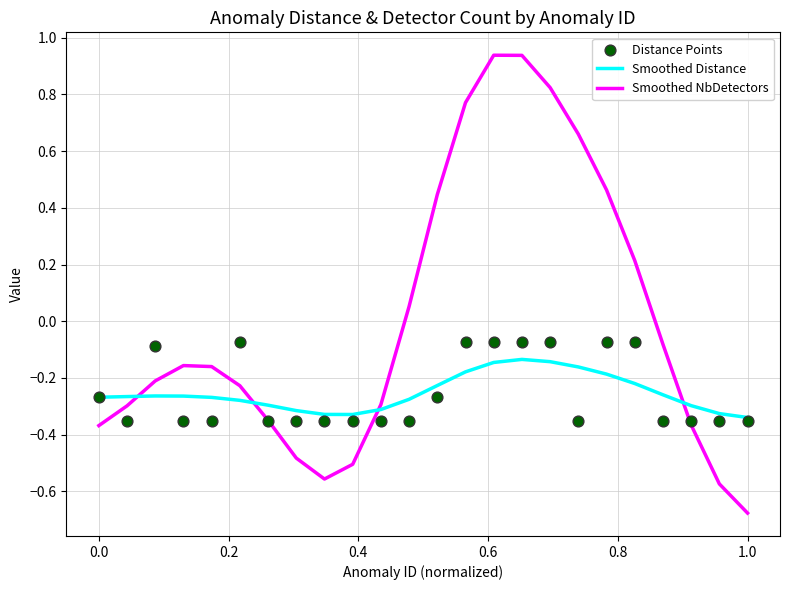

Which series has the largest total across all categories?

Smoothed NbDetectors